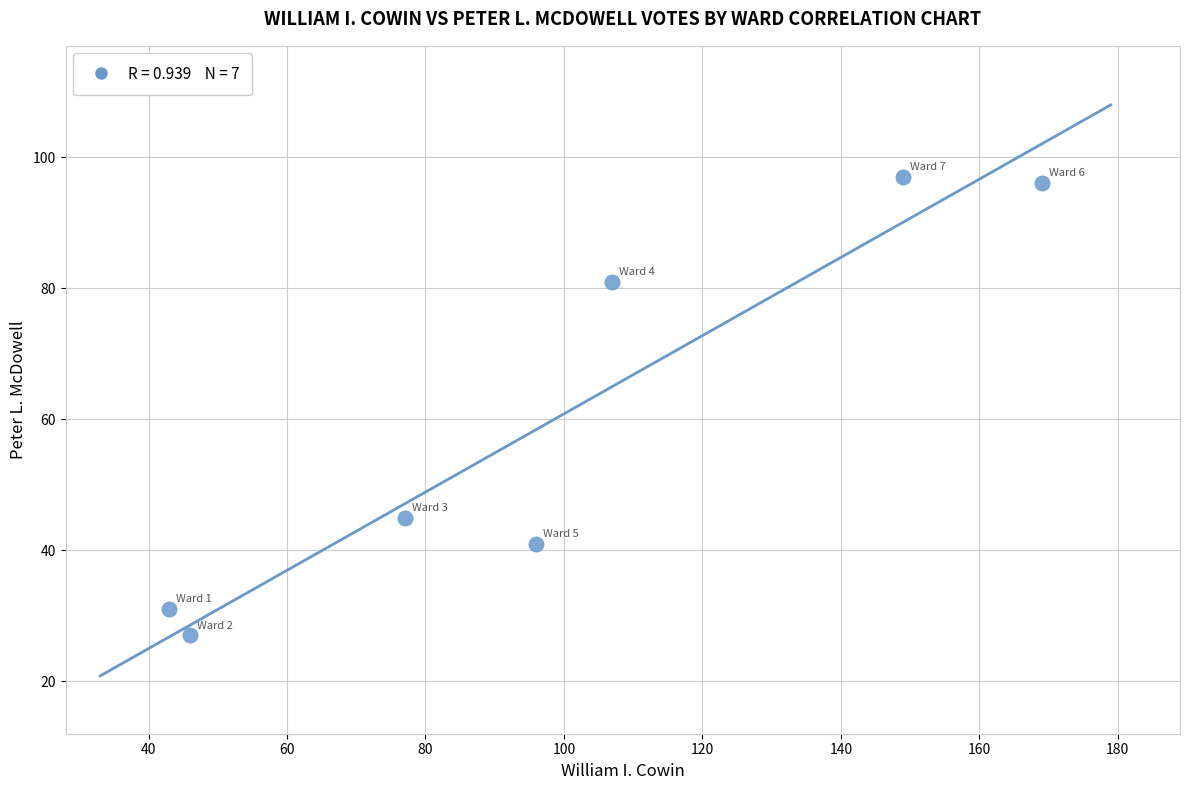

What is the range of X values (max minus min)?

126